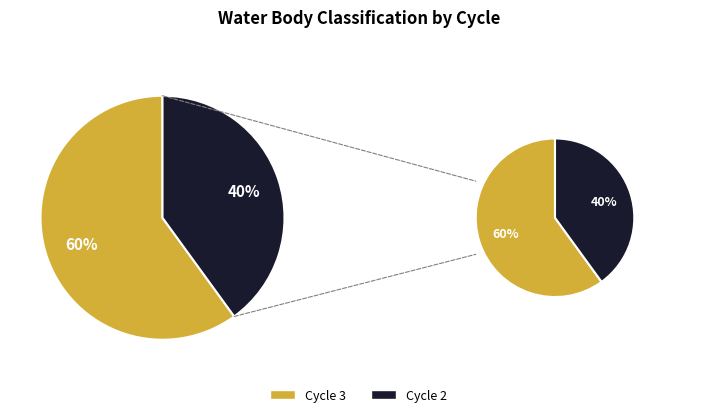

What is the ratio of the value at Water Body Classification Cycle 3 to the value at Water Body Classification Cycle 2?

1.5